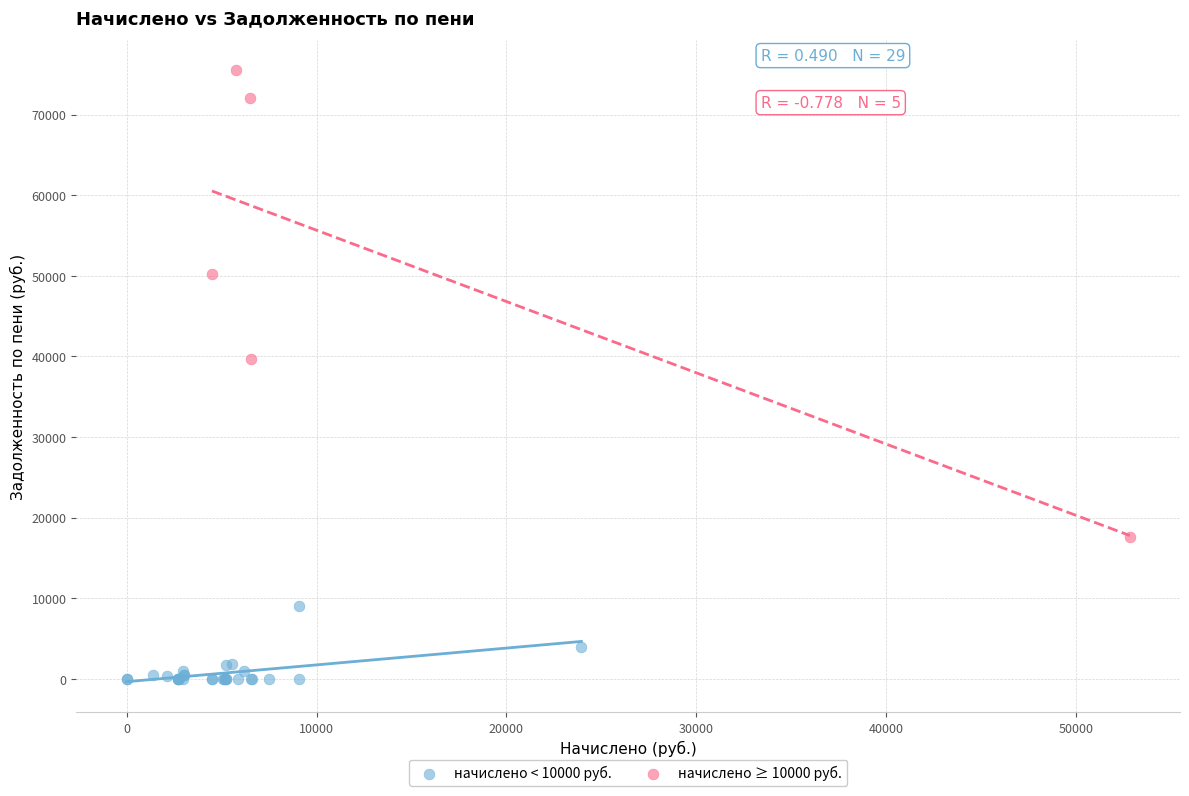

Which series has the widest spread of Y values?

начислено ≥ 10000 руб.